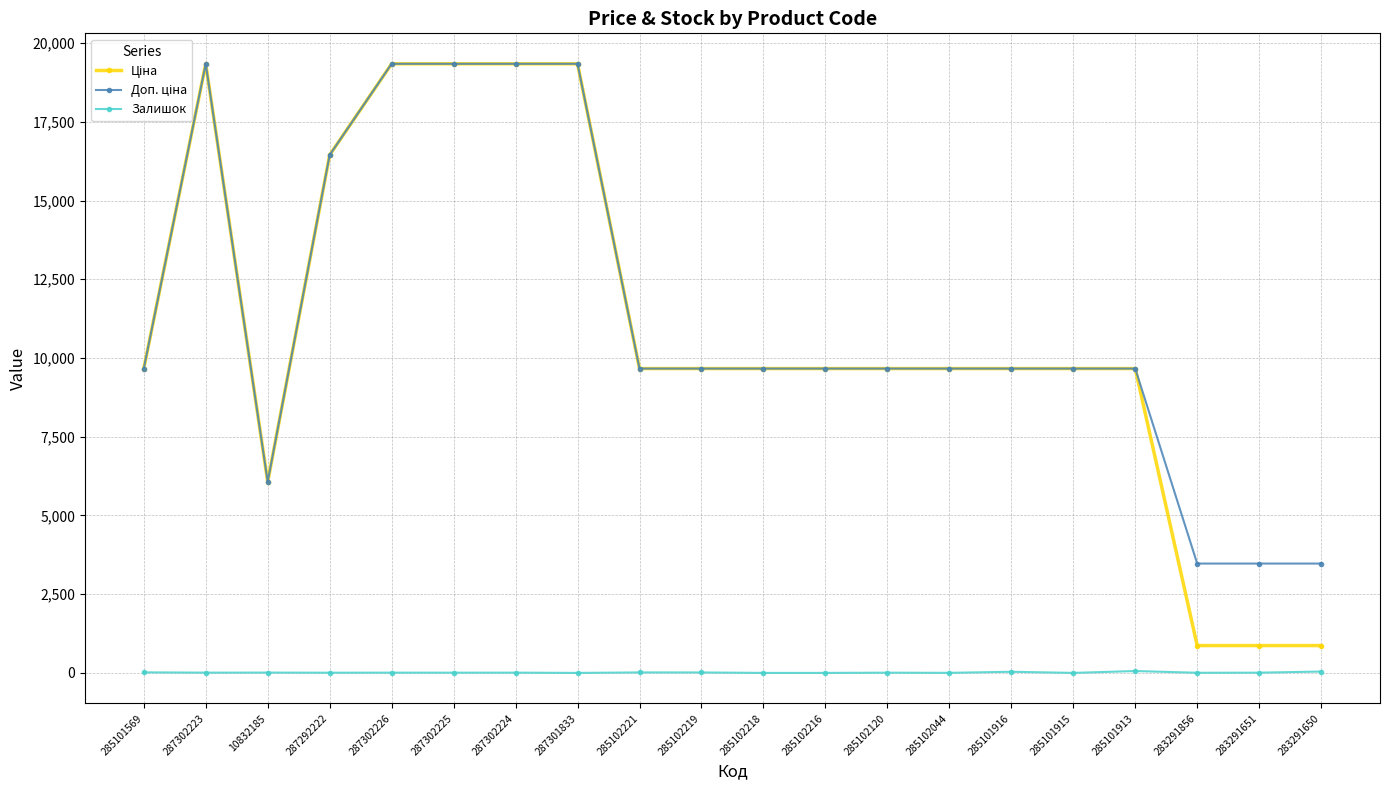

The value of Доп. ціна at 287292222 is 24135.6. True or false?

False